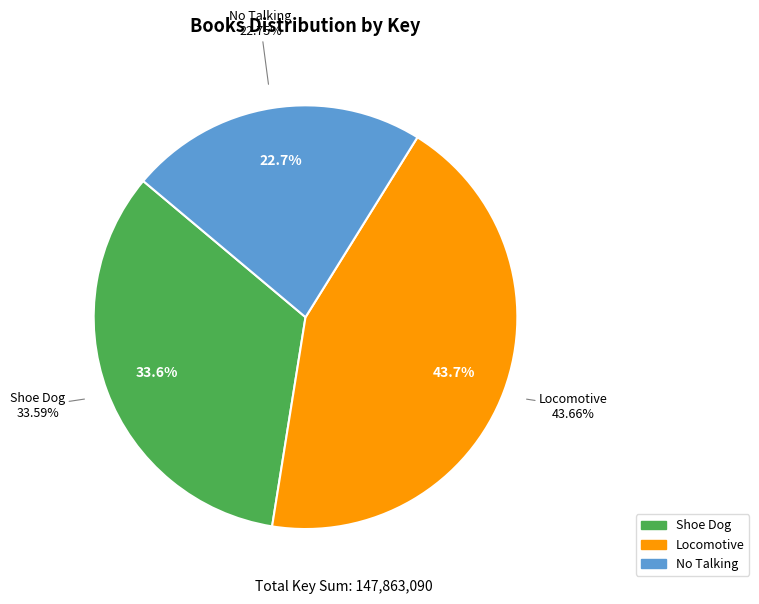

How many slices are in this pie chart?

3